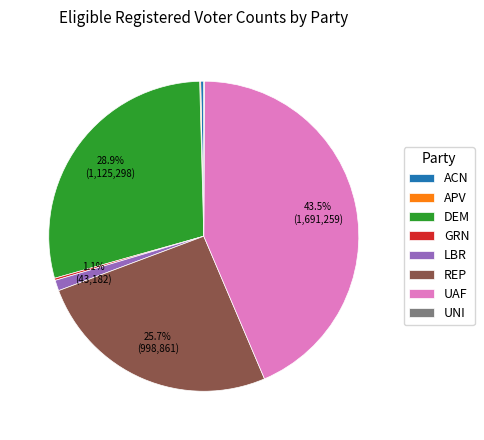

Is there a majority slice in this chart?

No